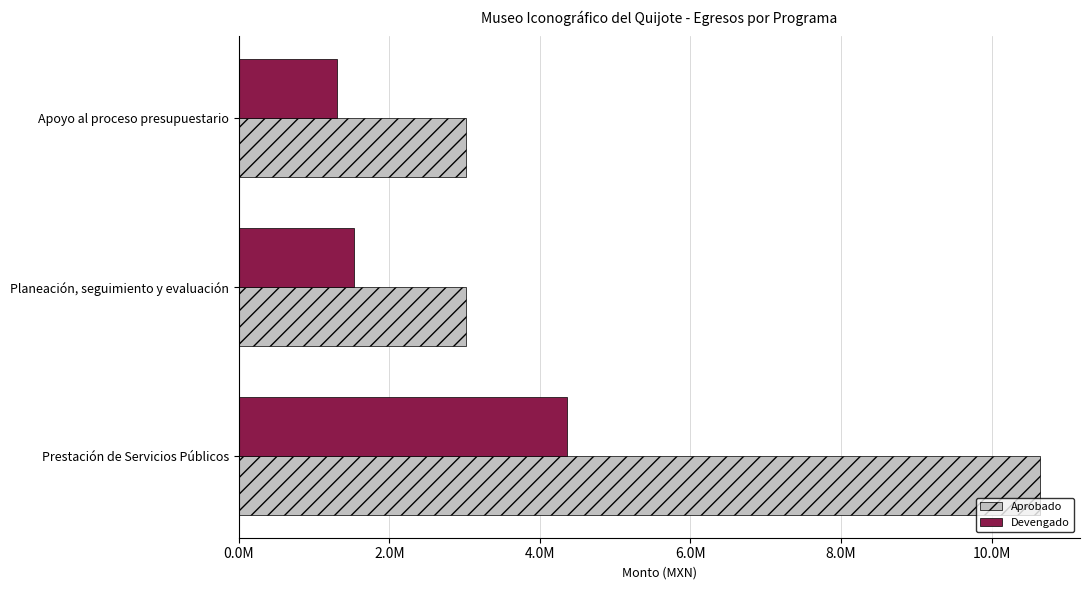

Rank the categories by Devengado value from highest to lowest.

Prestación de Servicios Públicos, Planeación, seguimiento y evaluación, Apoyo al proceso presupuestario